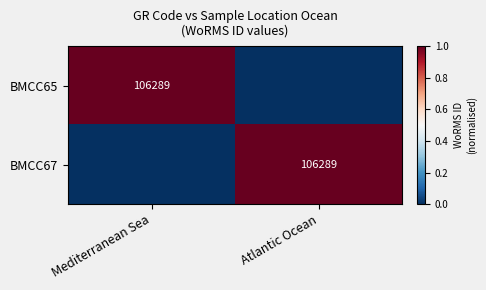

The BMCC65 series shows 64942 at Mediterranean Sea. True or false?

False